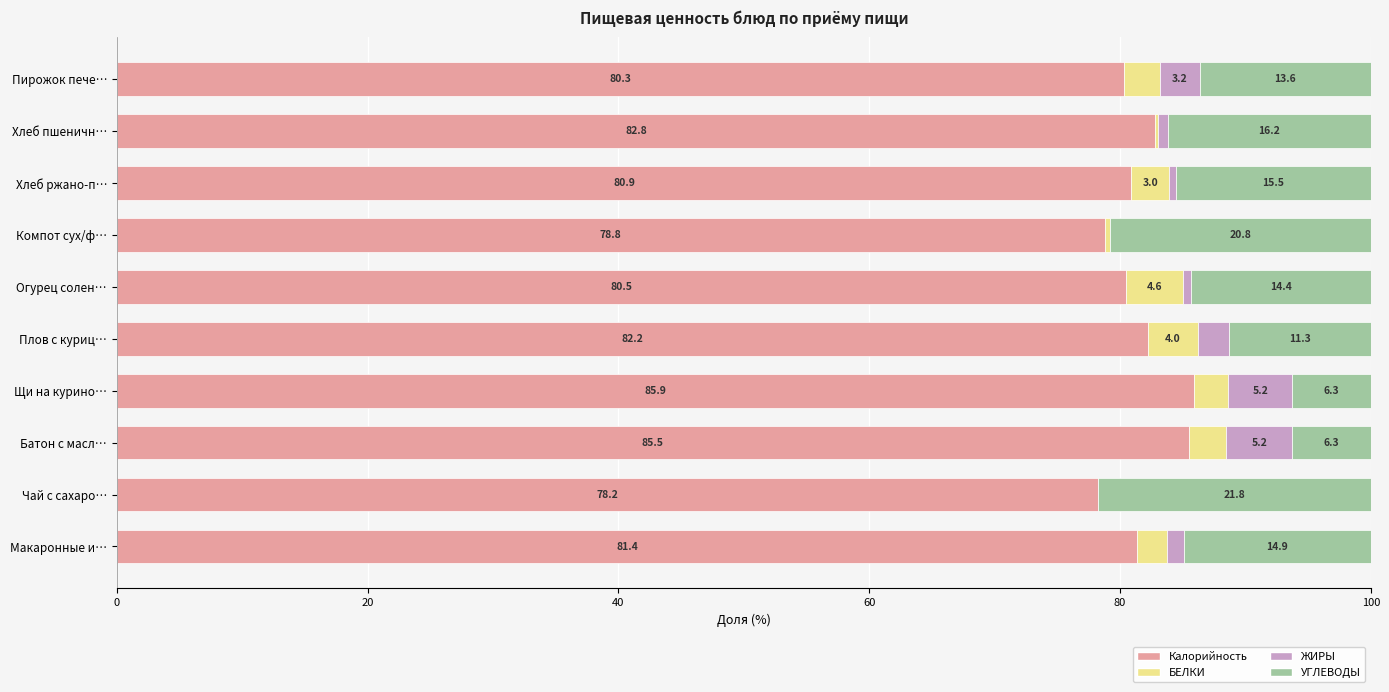

What is the total value across all series at Компот сух/ф…?

100.0